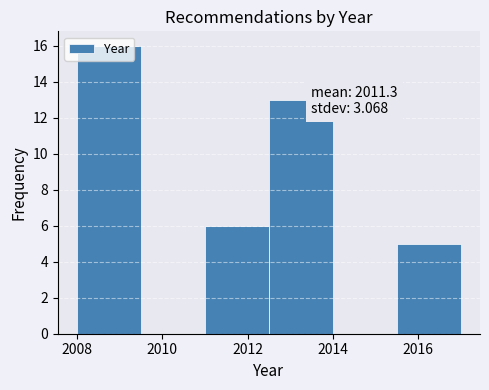

Which range on the x-axis has the tallest bar?

2008.0 to 2009.5